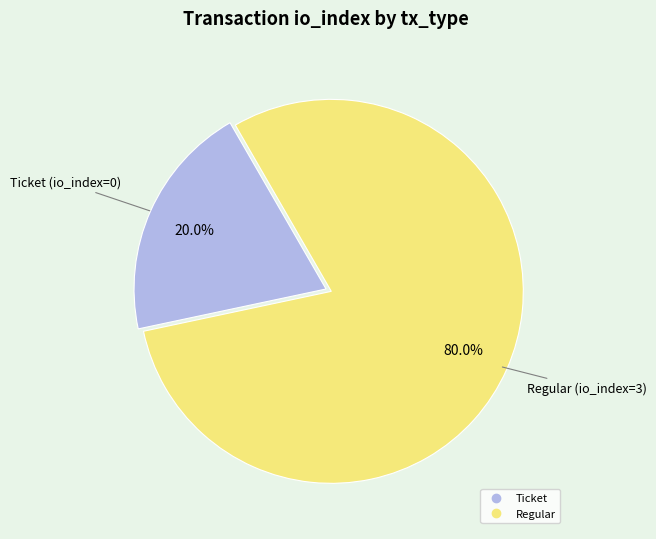

Is there a majority slice in this chart?

Yes